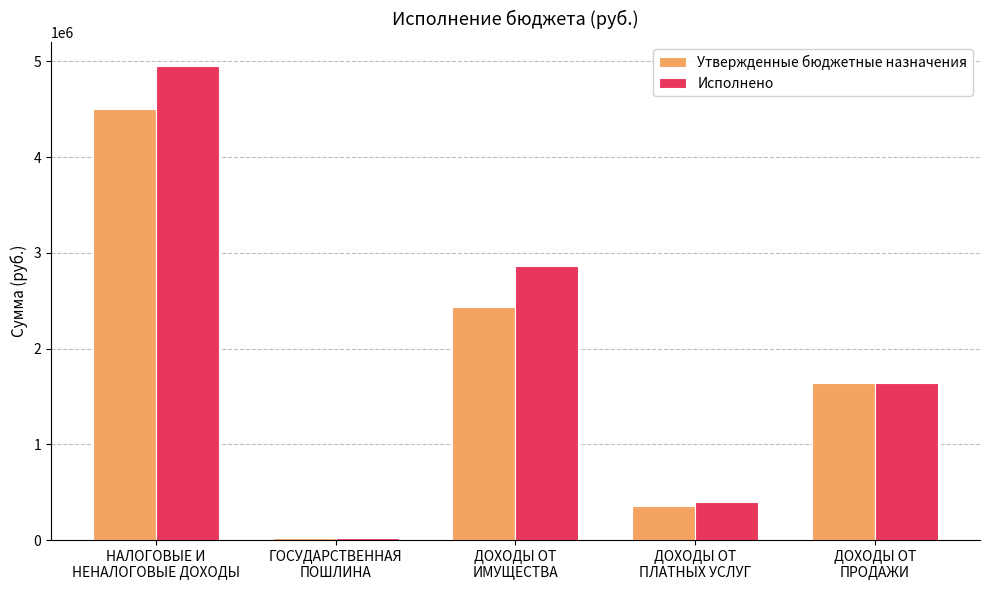

The value of Утвержденные бюджетные назначения at ДОХОДЫ ОТ
ПРОДАЖИ is 1642006.0. True or false?

True